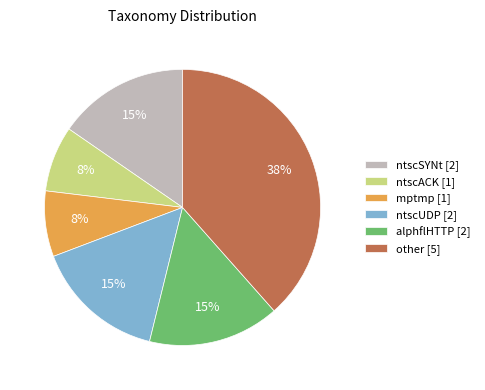

To the nearest percent, what is the average slice percentage?

17%